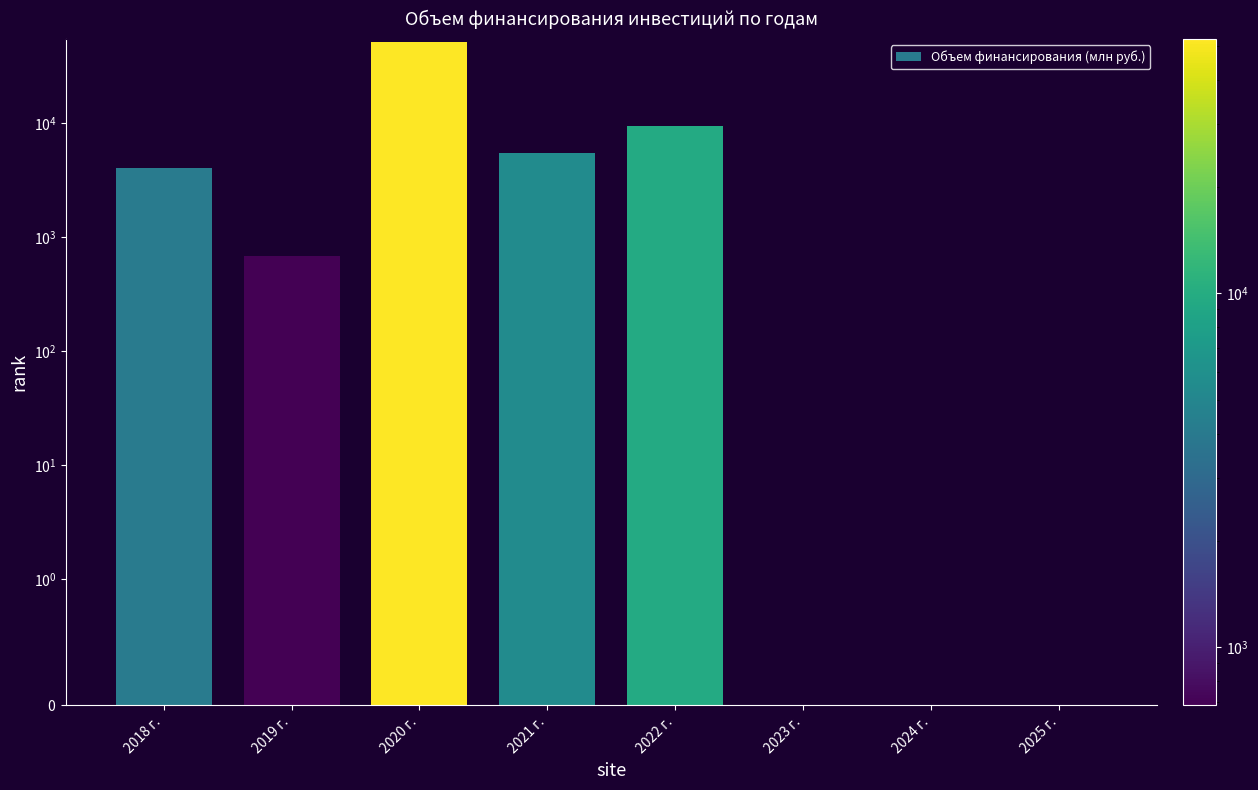

What is the value of the 3rd bar from the left?

52199.4